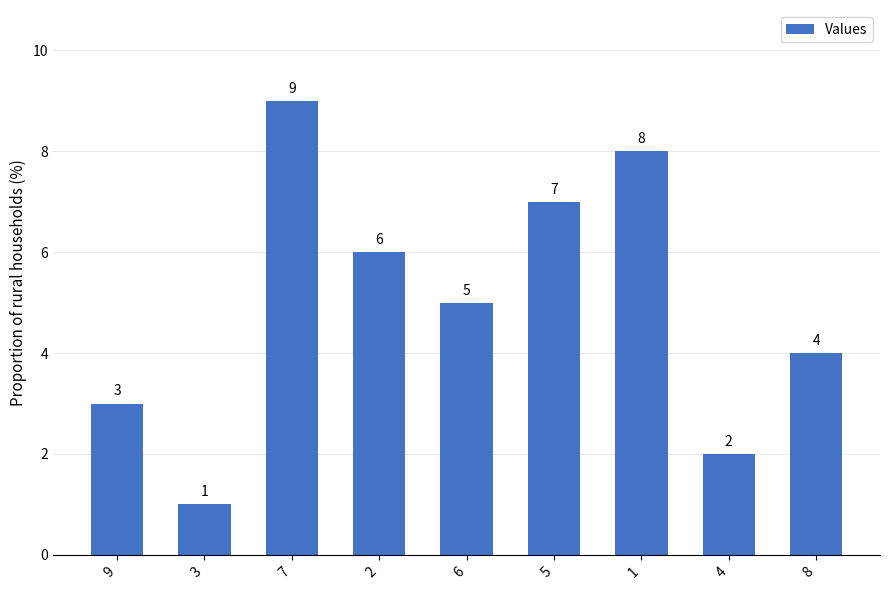

What is the approximate value at 5?

7